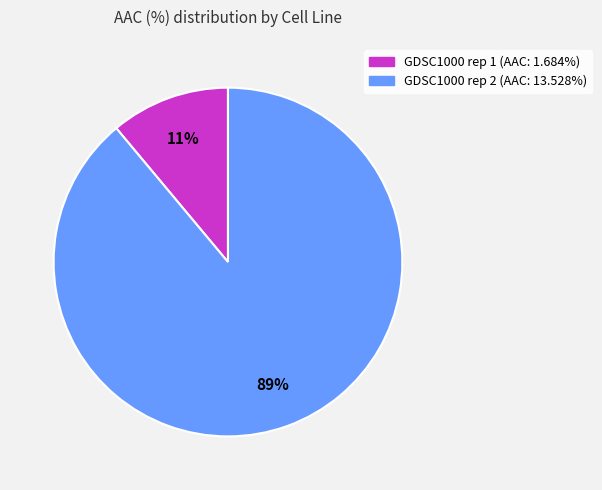

What is the smallest slice in the pie chart?

GDSC1000 rep 1